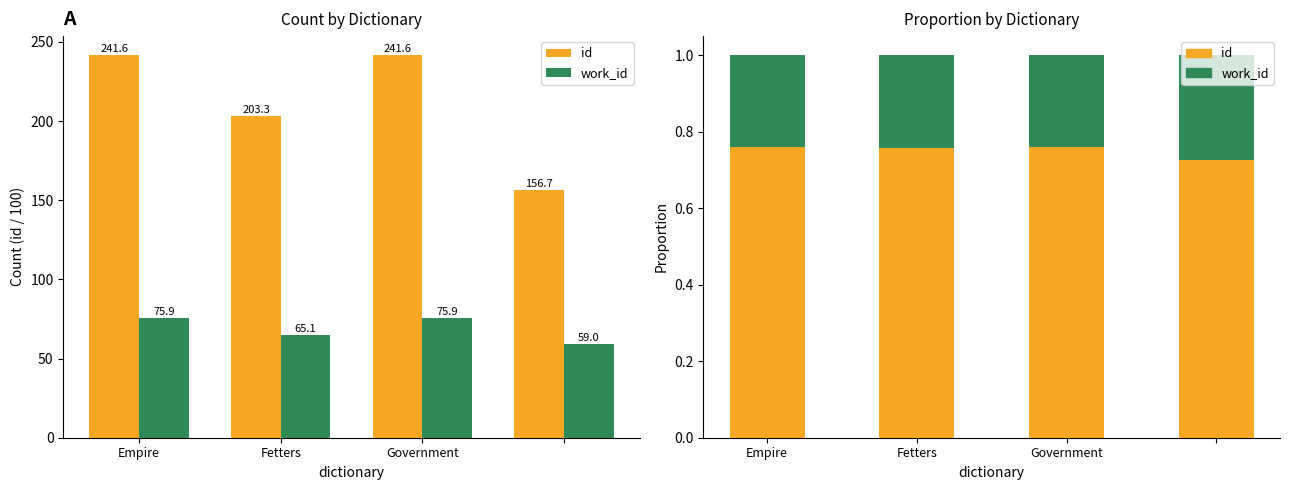

Reading left to right, transcribe all the data shown in this chart.

id: 0.8	0.8	0.8	0.7
work_id: 0.2	0.2	0.2	0.3